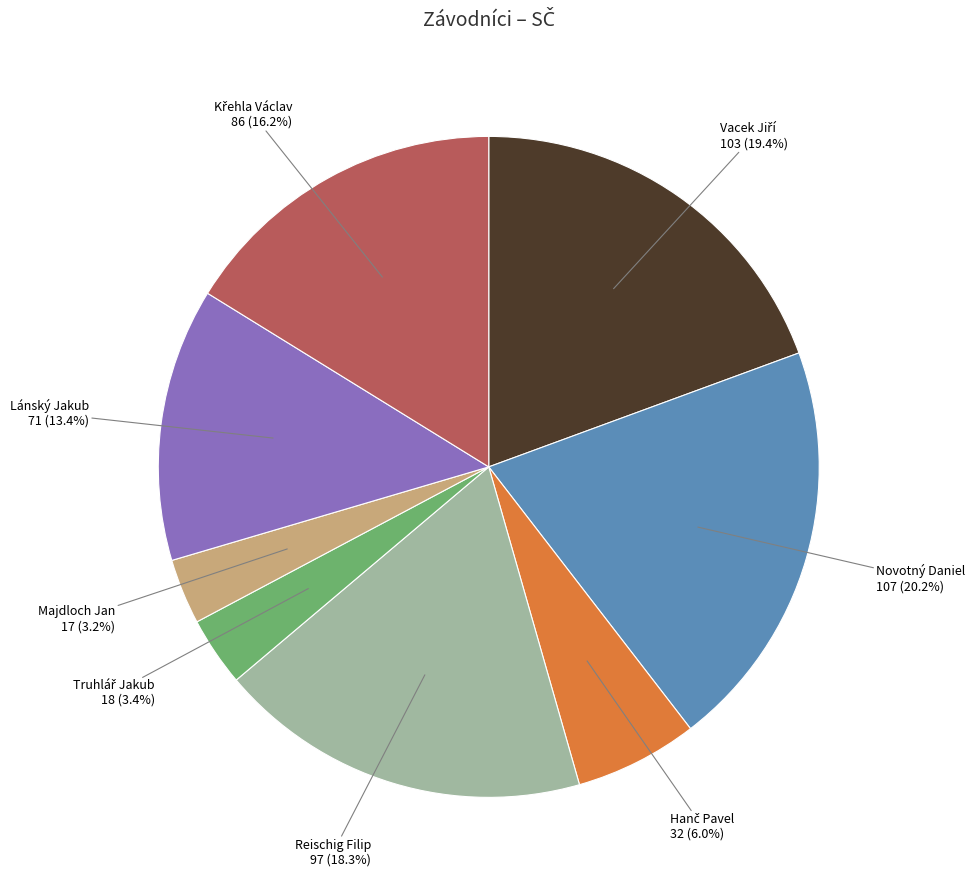

Which slice is the largest?

Novotný Daniel